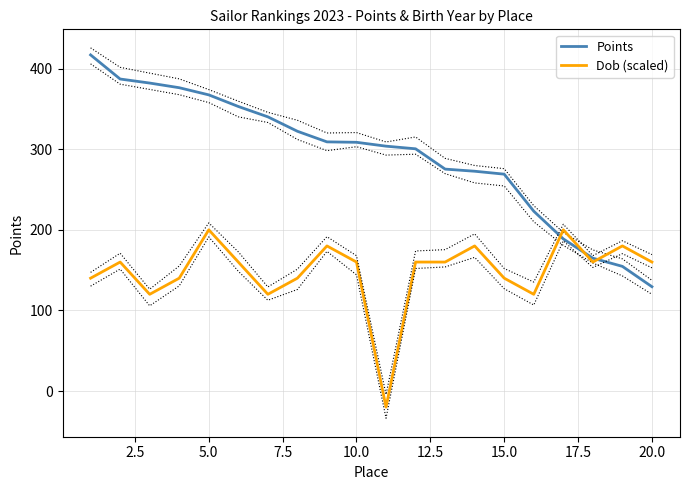

How many lines are shown in the chart?

2